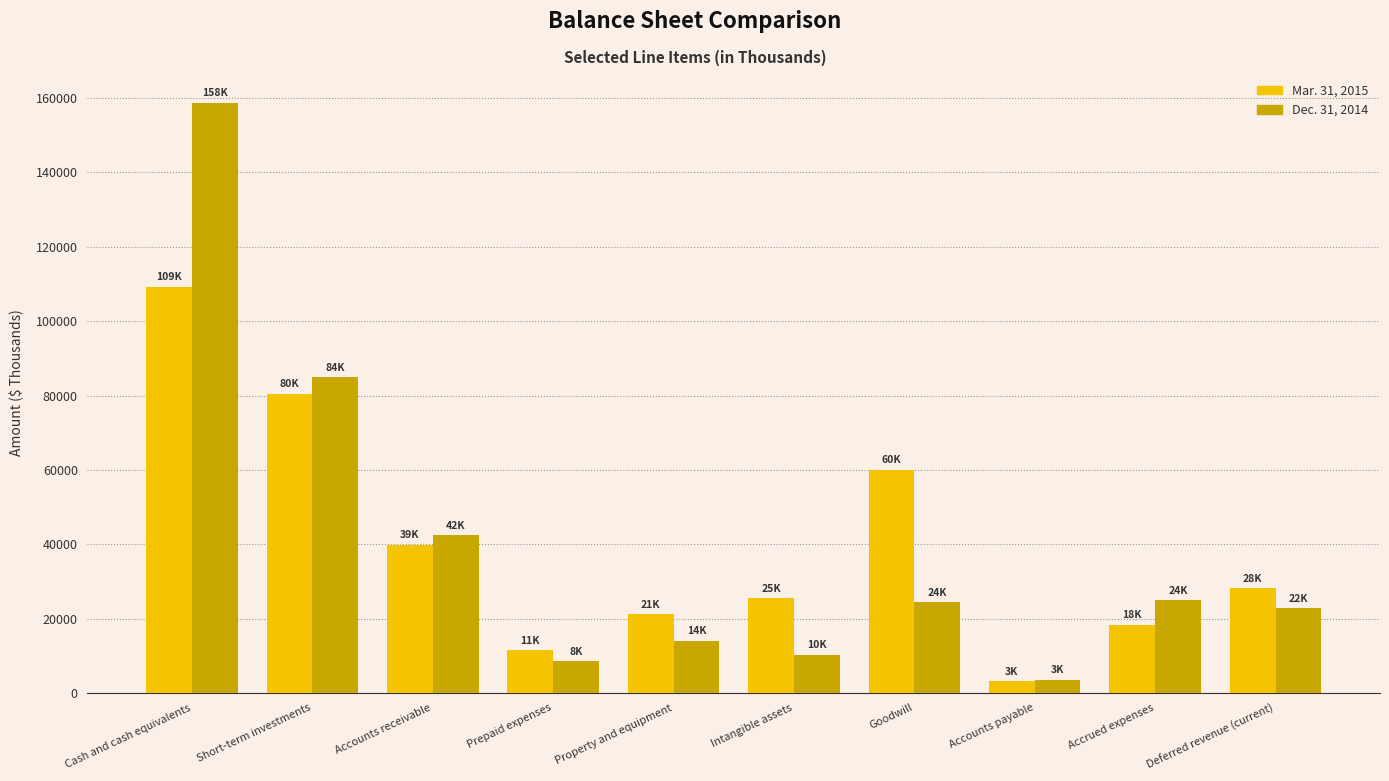

How many bars are there in total?

20